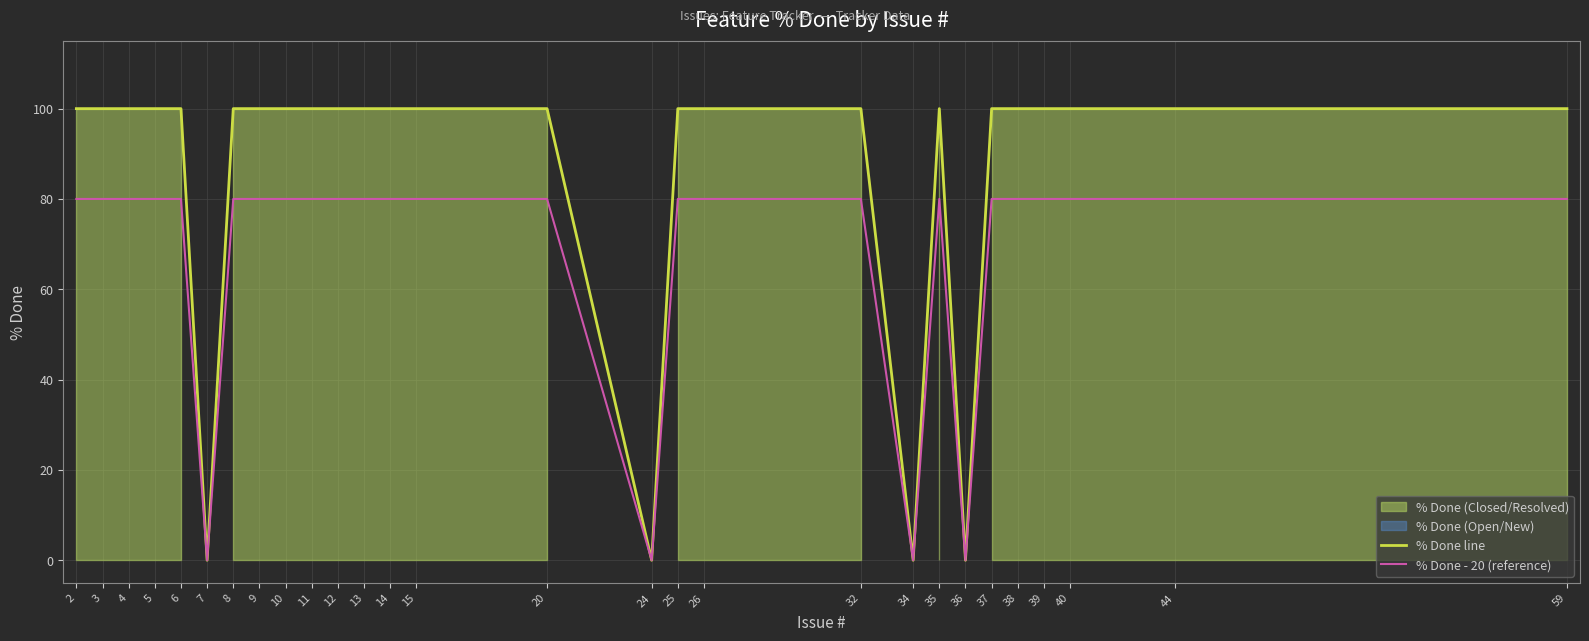

List the series in order of their peak value, highest first.

% Done line, % Done - 20 (reference)